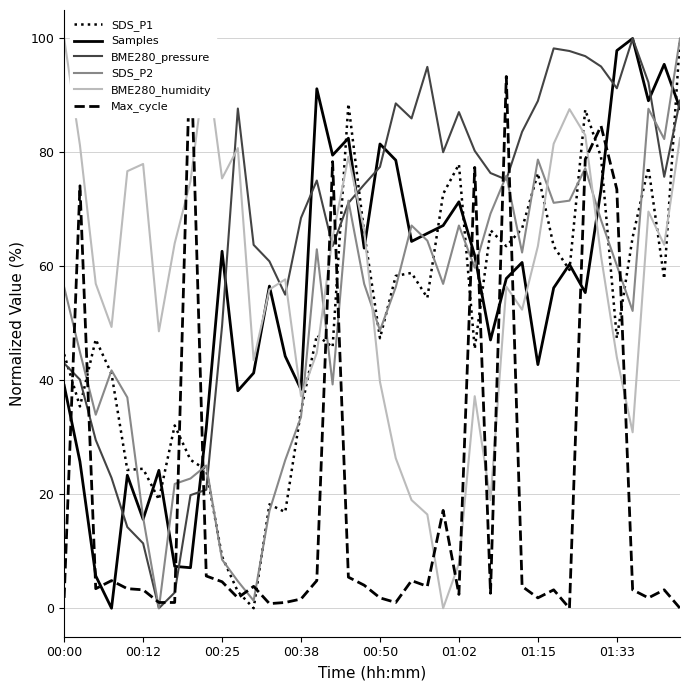

The value of SDS_P2 at 18 is 71.5. True or false?

True